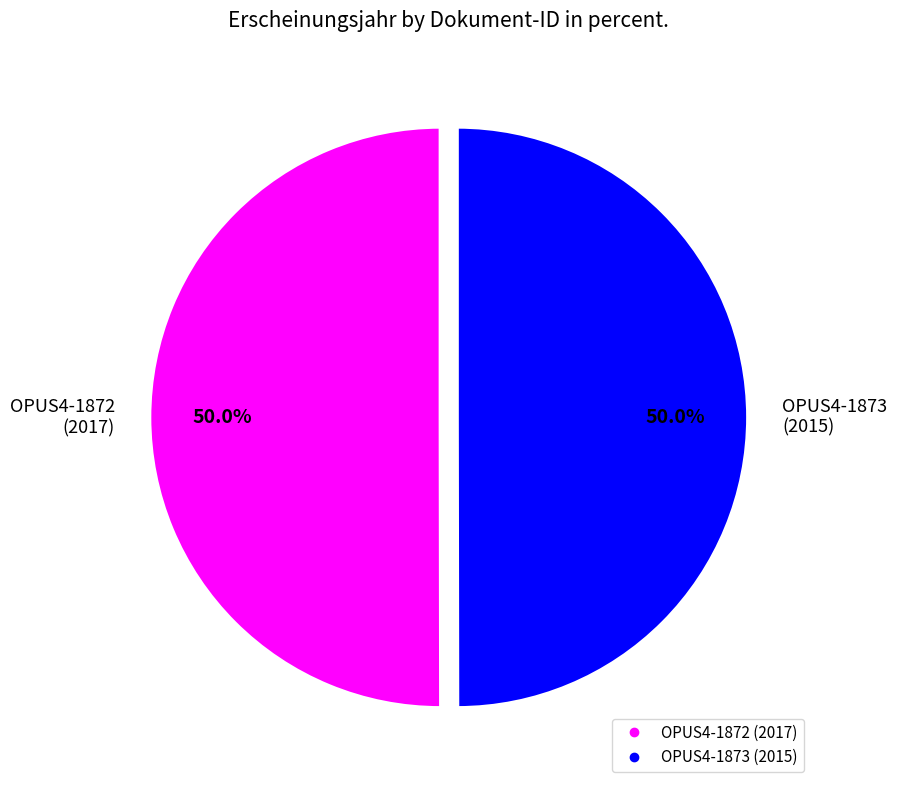

What is the ratio of the value at OPUS4-1872 to the value at OPUS4-1873?

1.0